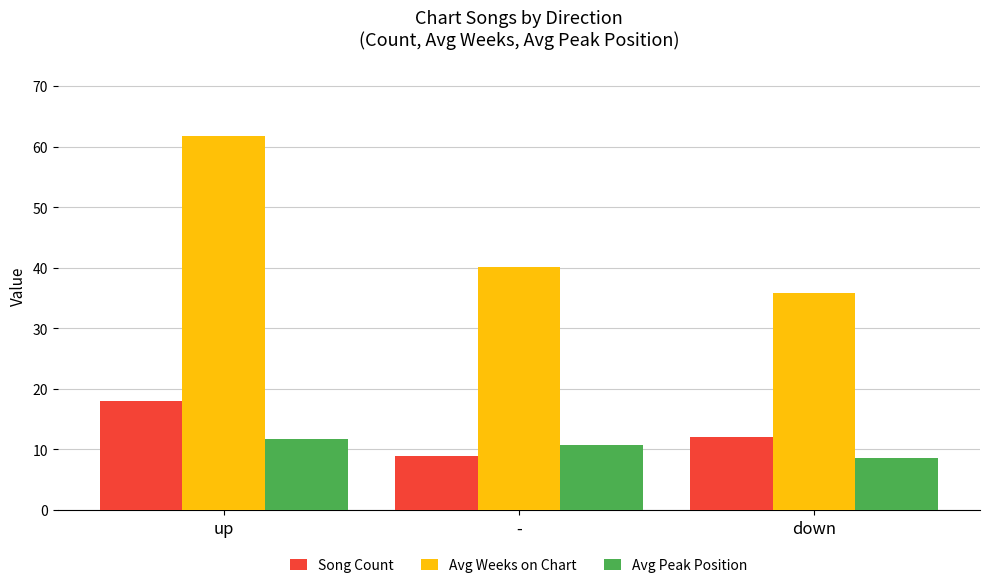

Is it true that Avg Peak Position equals 14.1 at down?

False